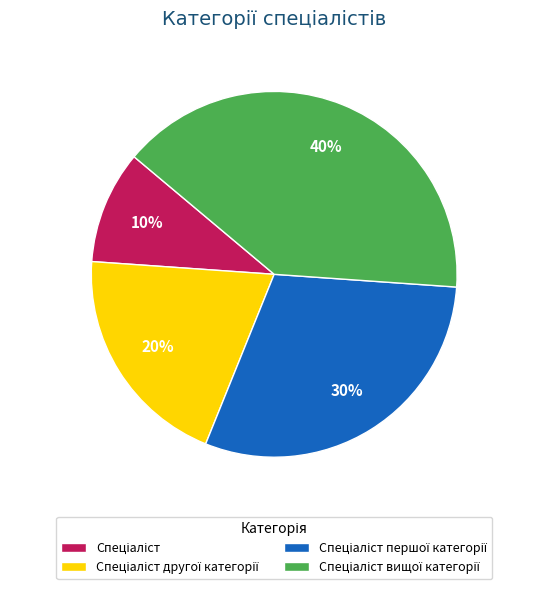

Does any single category account for the majority?

No